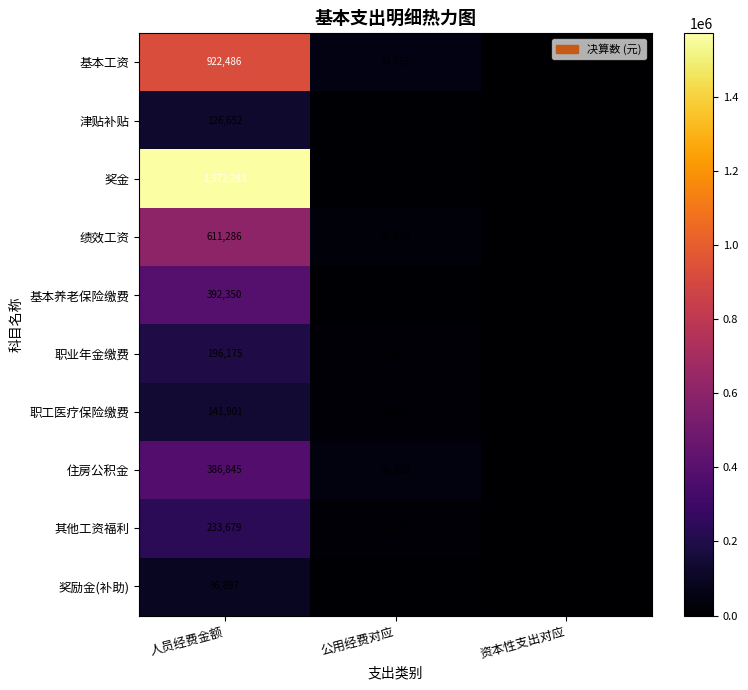

How many data points does each series have?

3